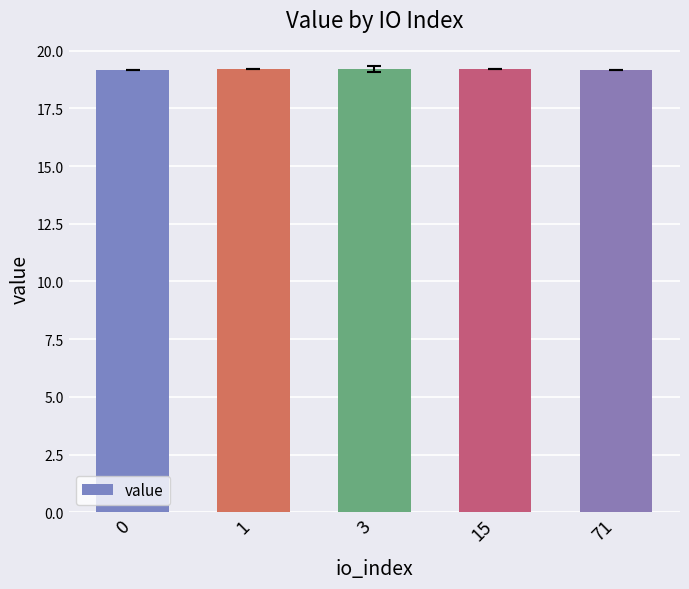

How many categories are shown in the chart?

5